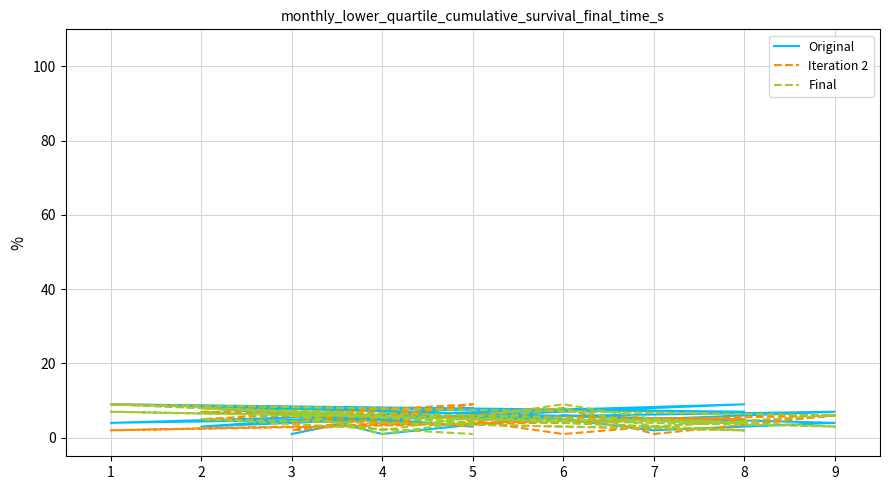

Reading left to right, extract all data points from this chart.

Original: 1	6	5	2	4	9	7	8	3	7	1	6	5	7	4	9	3	8
Iteration 2: 4	8	1	3	6	9	2	5	9	2	4	8	1	6	2	5	7	3
Final: 6	2	9	5	3	7	4	8	4	7	1	8	3	6	9	2	5	1